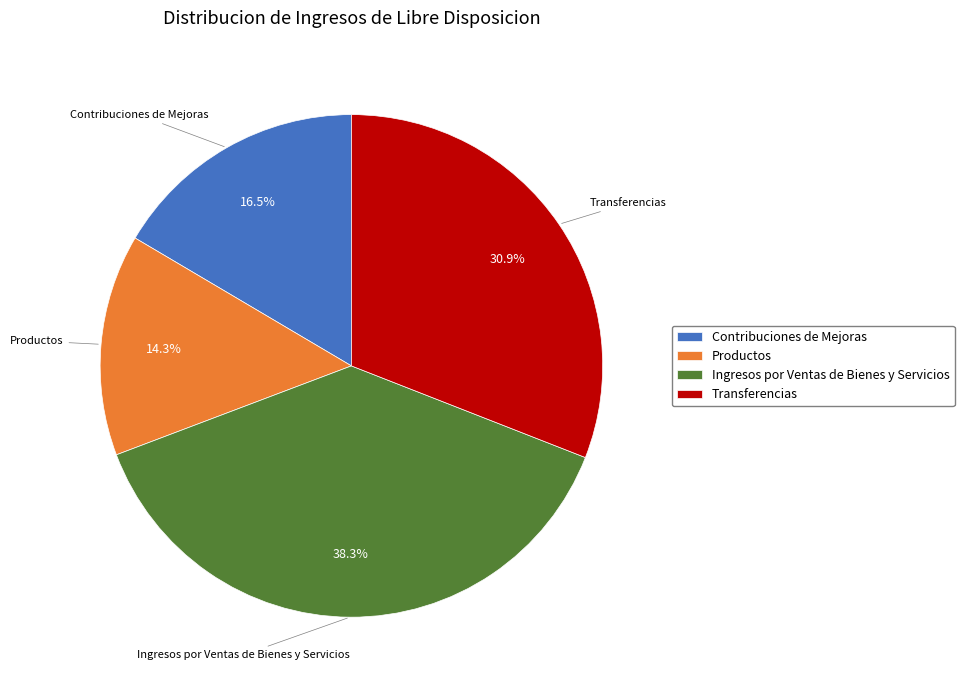

What is the total percentage of Ingresos por Ventas de Bienes y Servicios and Productos?

52.6%